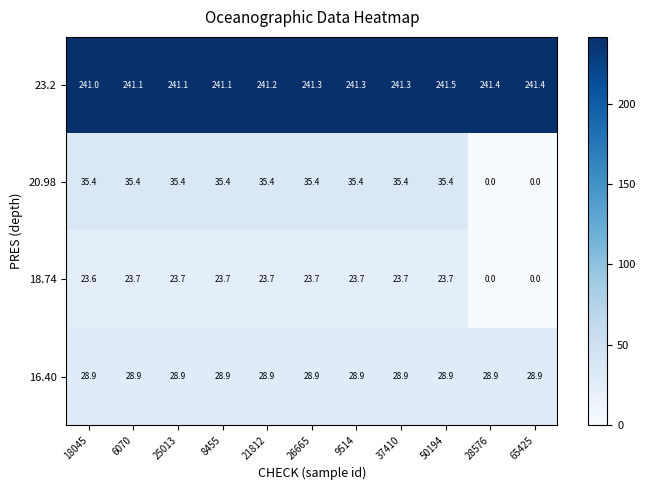

What is the spread (max minus min) of values at 6070?

217.4